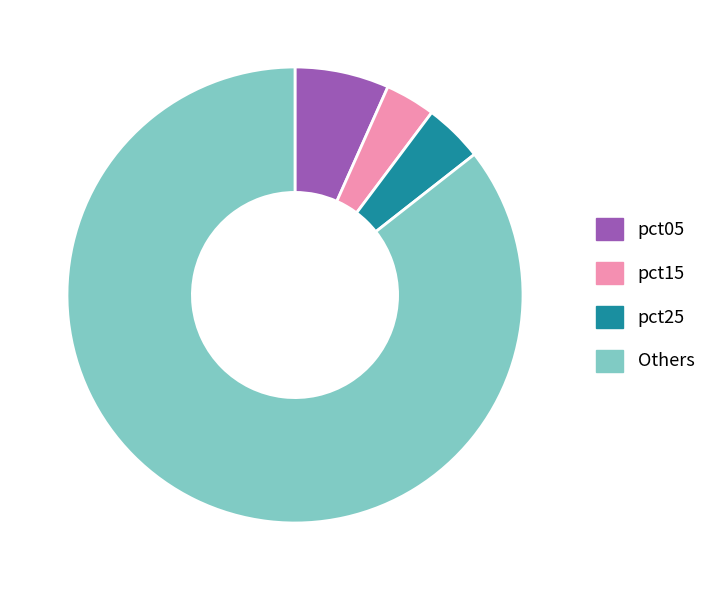

True or false: Others accounts for 86% of the total.

True